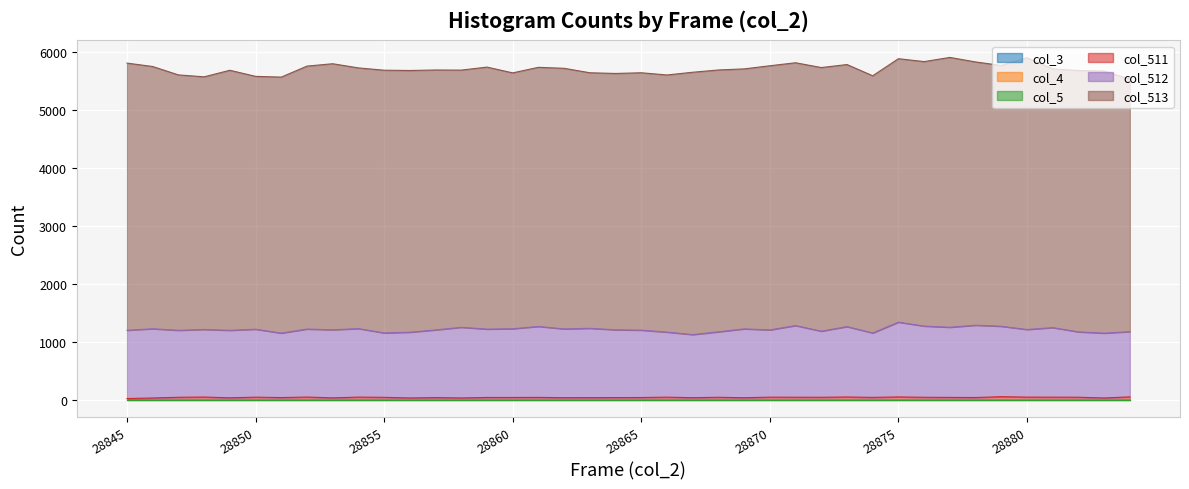

True or false: col_3 and col_511 intersect in this chart.

False